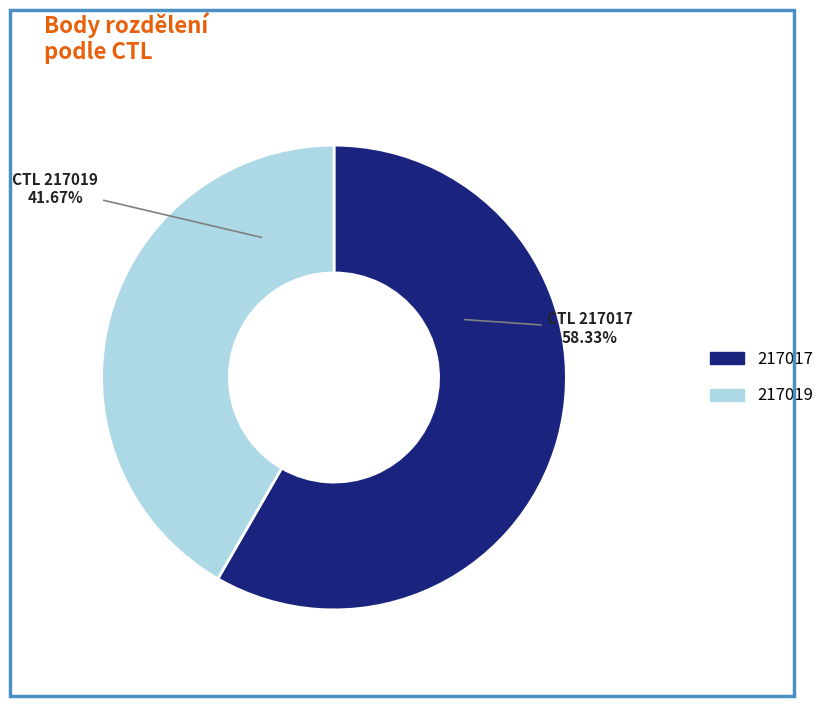

Rank the categories by value from lowest to highest.

217019, 217017